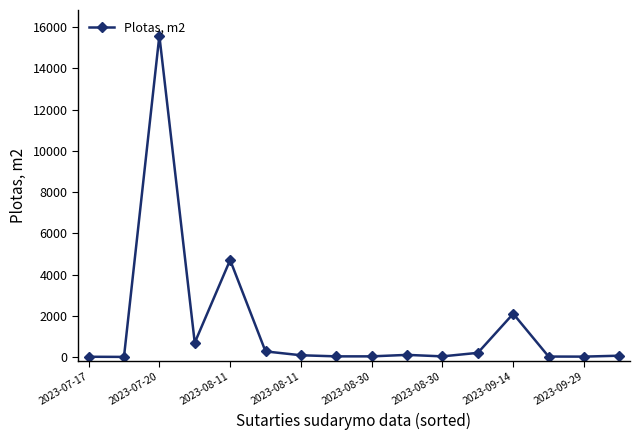

What is the difference between the maximum and minimum values?

15580.9